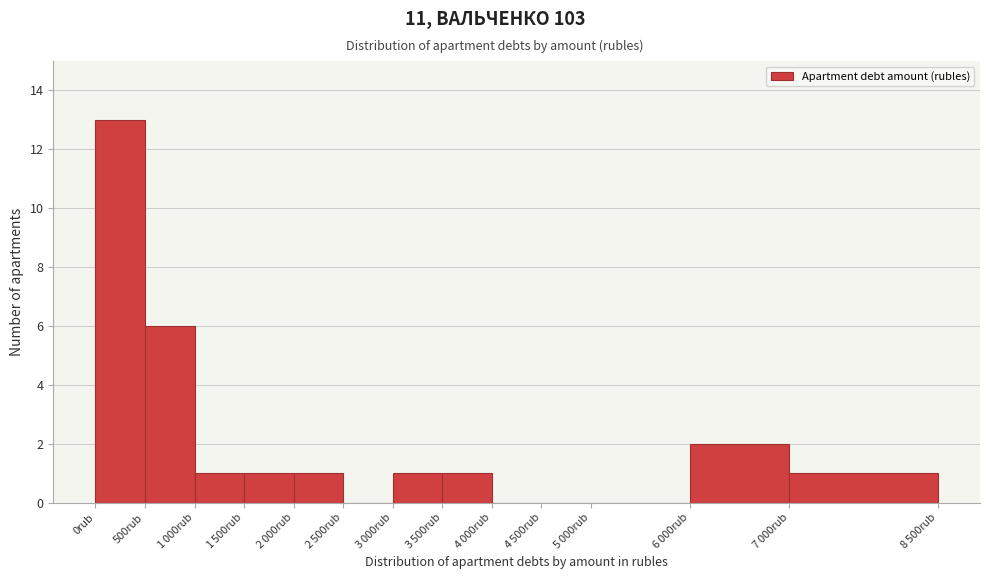

At which category does the chart reach its peak across all series?

0rub